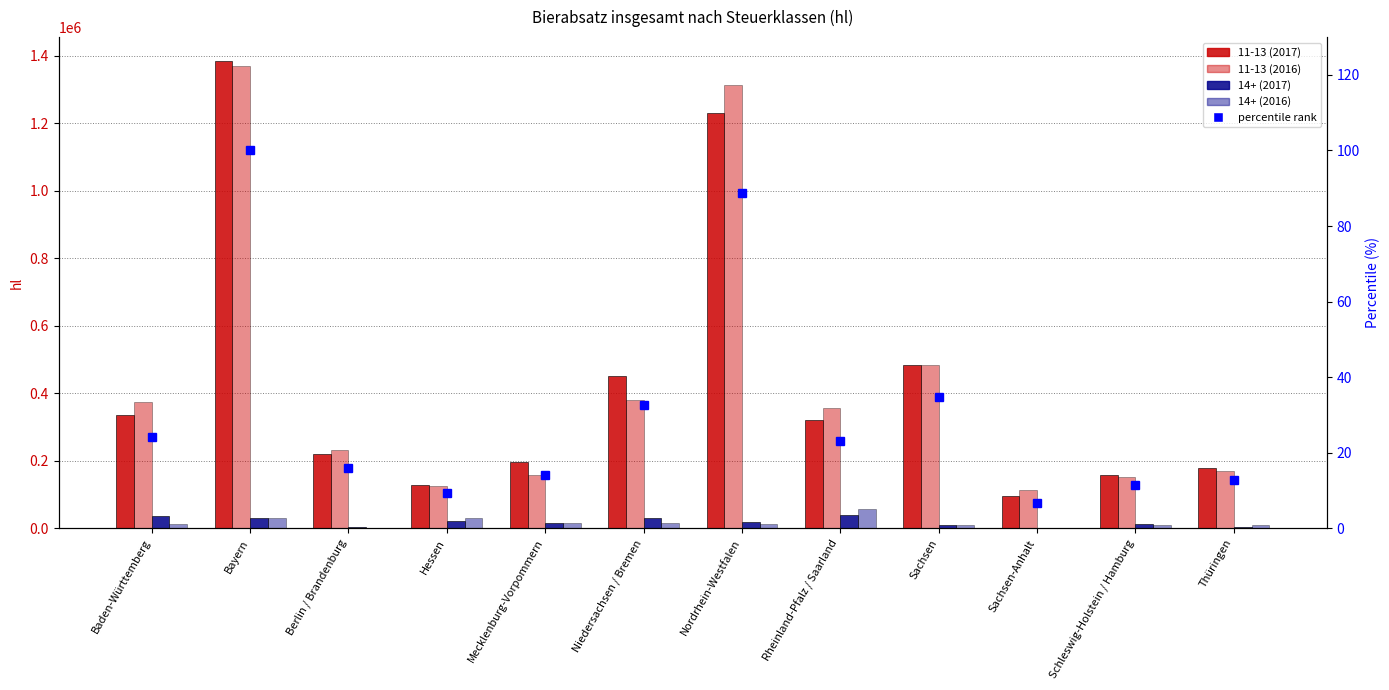

At which category is the sum across all series the highest?

Bayern